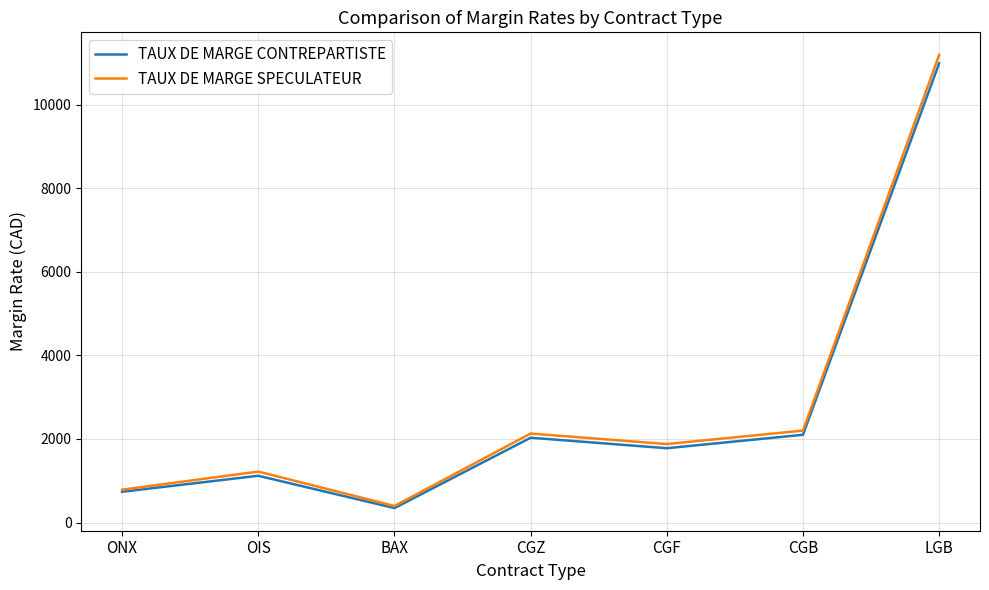

At which label does TAUX DE MARGE SPECULATEUR reach its minimum?

BAX